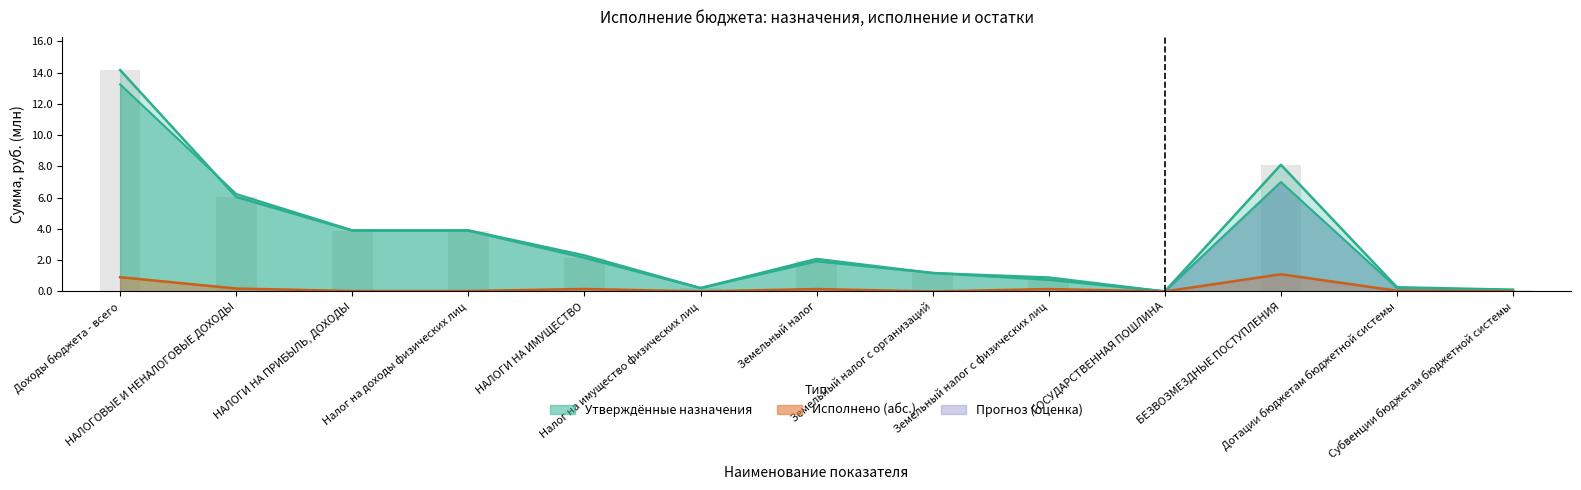

How many groups of bars are there?

13